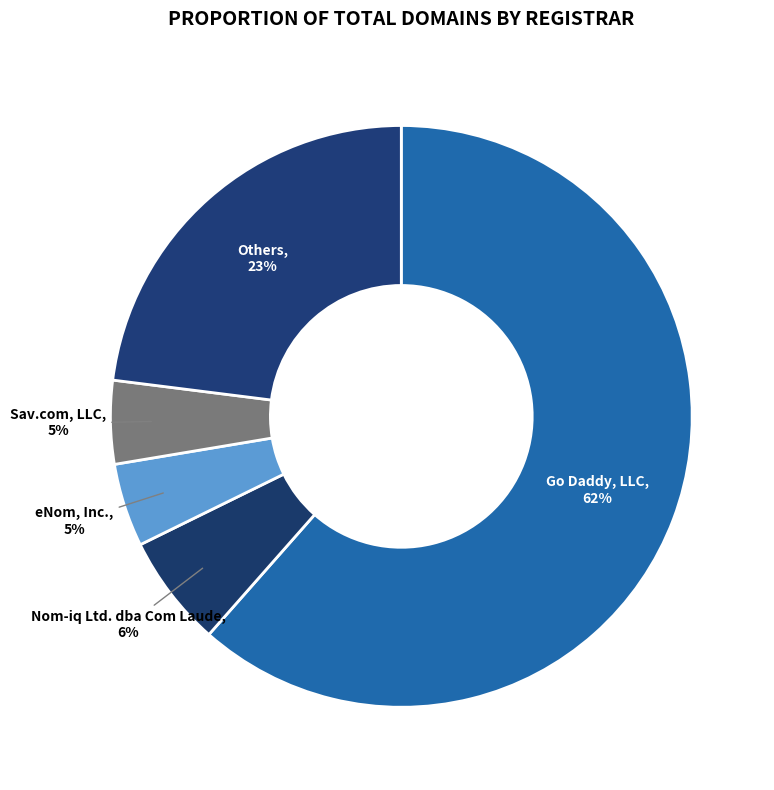

Which has a higher value, Sav.com, LLC or Nom-iq Ltd. dba Com Laude?

Nom-iq Ltd. dba Com Laude